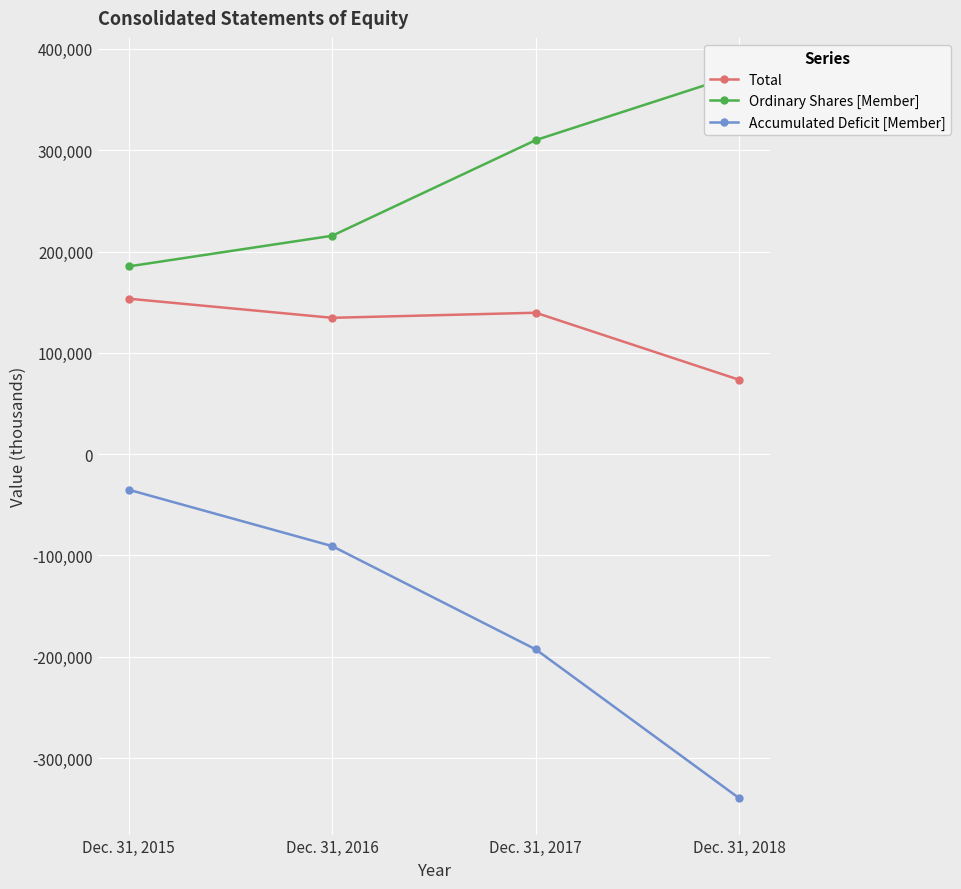

Reading left to right, what are all the values shown in this chart?

Total: 153491	134604	139610	73348
Ordinary Shares [Member]: 185344	215602	310038	375148
Accumulated Deficit [Member]: -35076	-90736	-192716	-339721